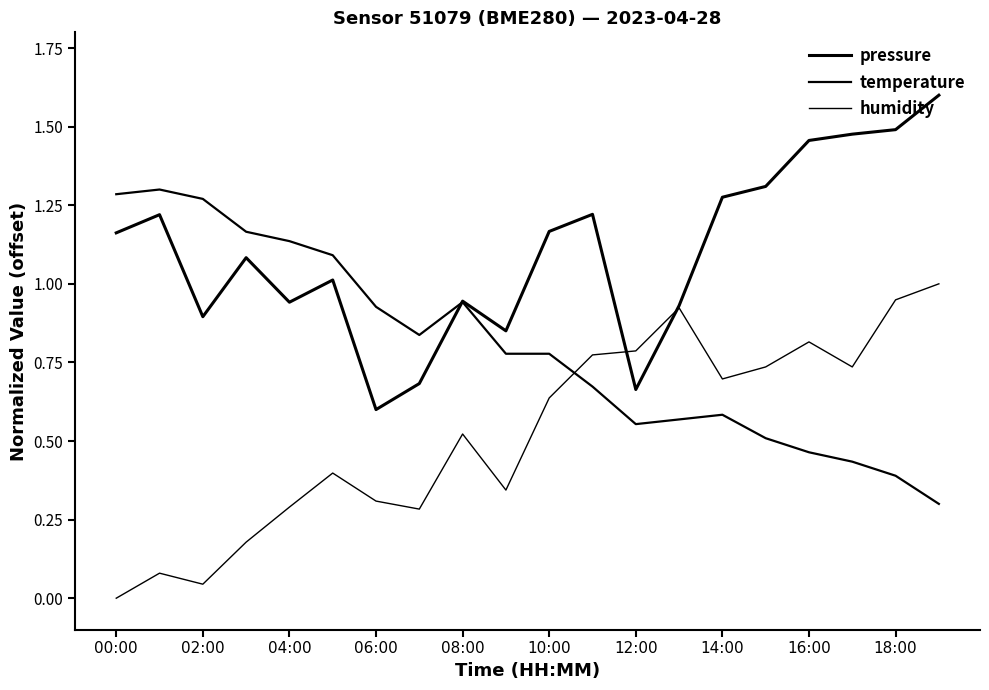

Does the chart have visible grid lines?

No